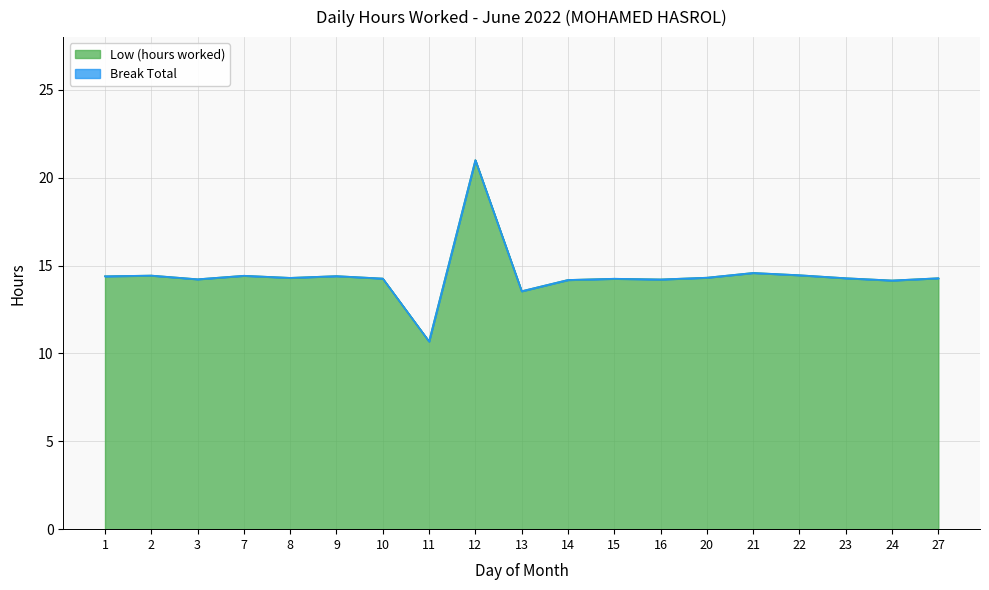

How many categories are shown in the chart?

19